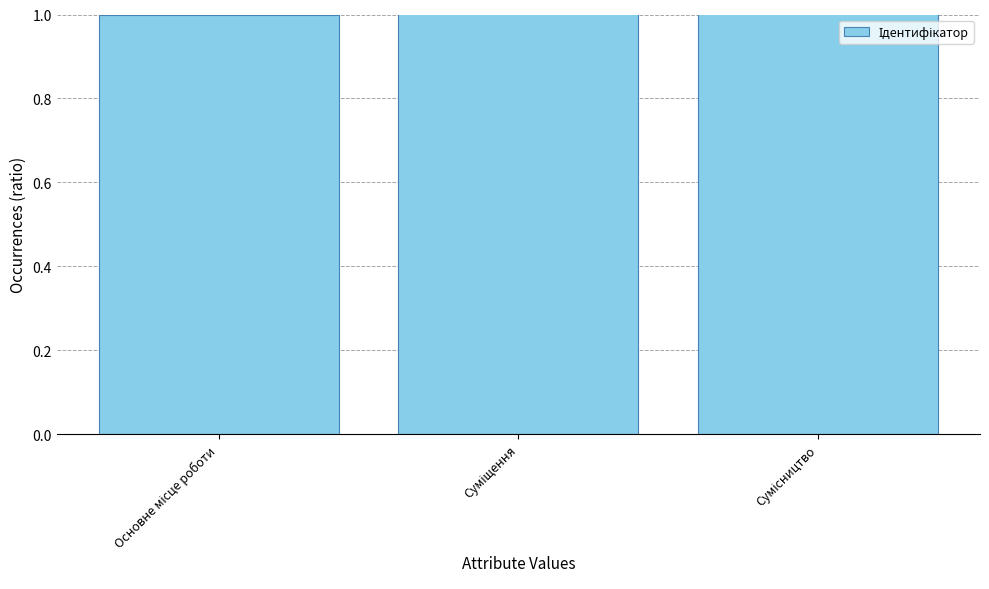

What position from the left is Основне місце роботи?

1